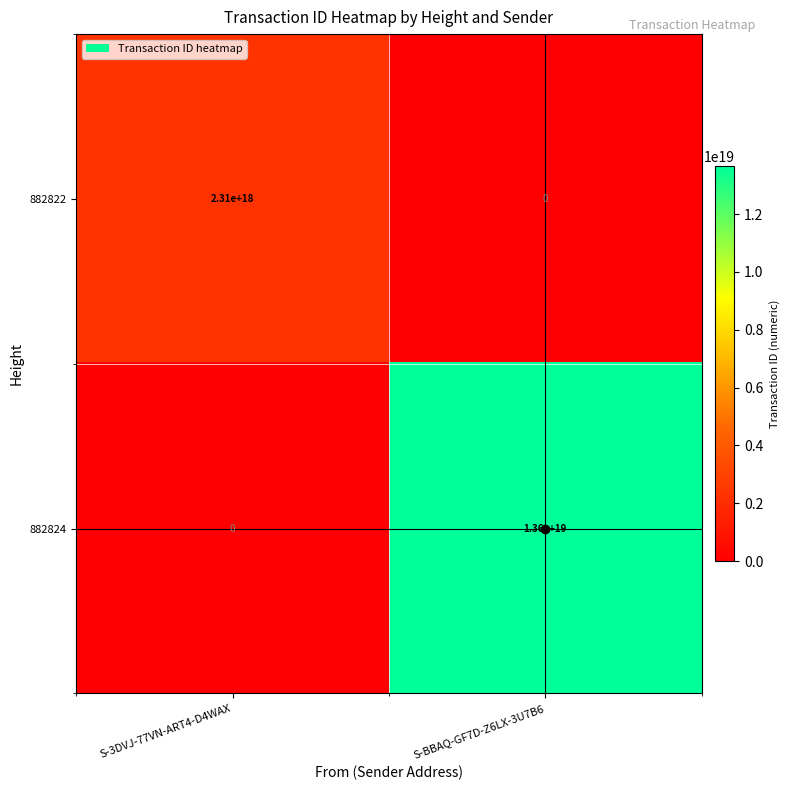

At which label is 882824 closest to 6800000000000000000?

S-3DVJ-77VN-ART4-D4WAX